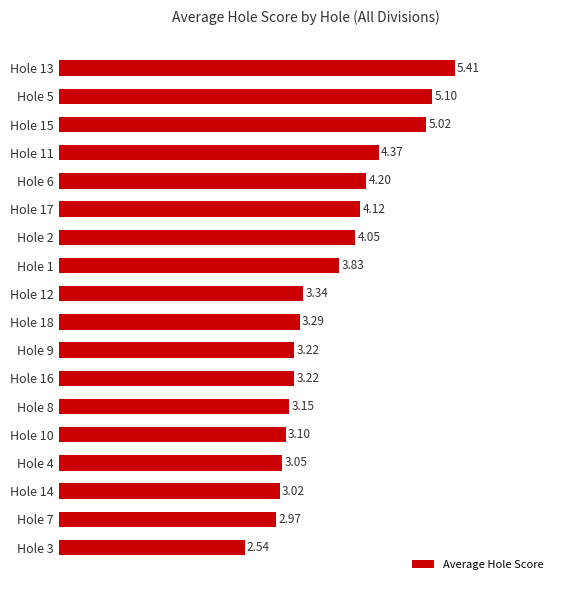

What is the sum of all values?

67.0